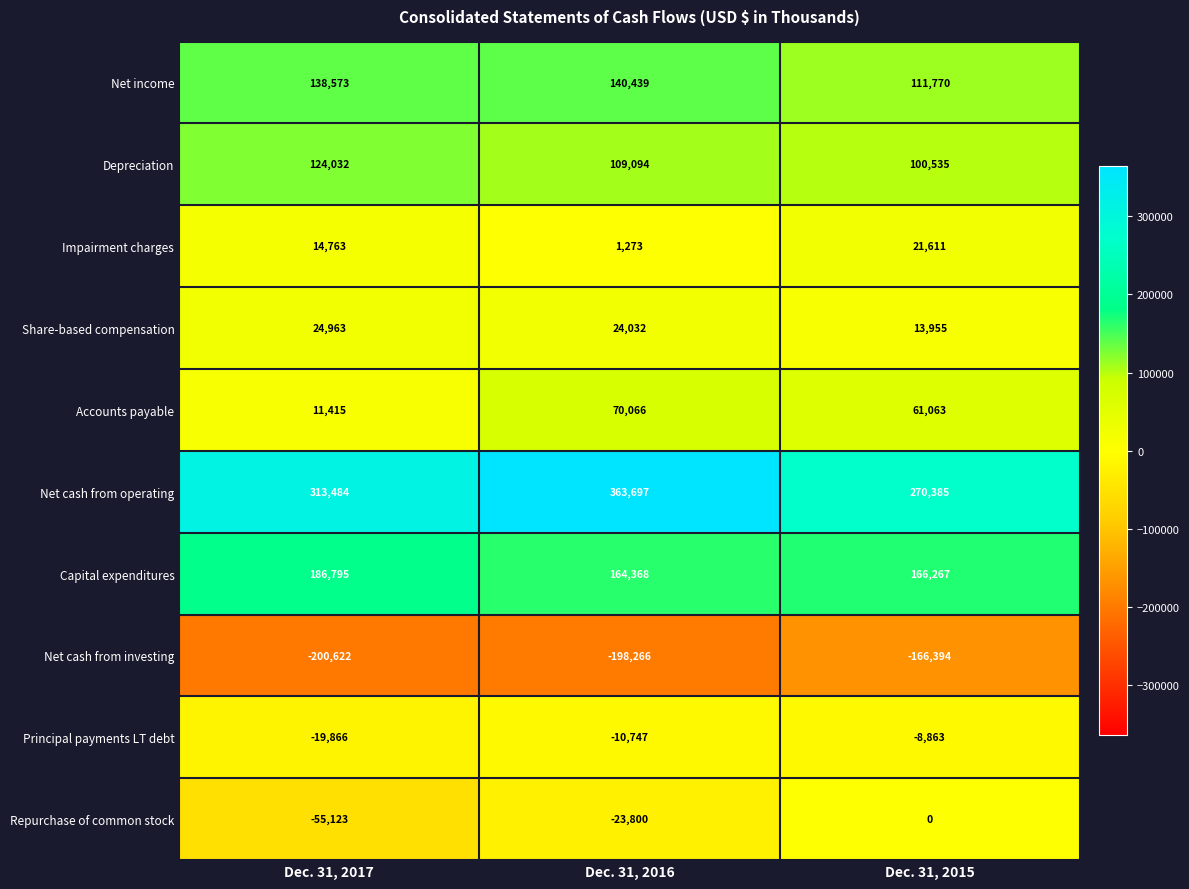

What is the greatest value displayed?

363697